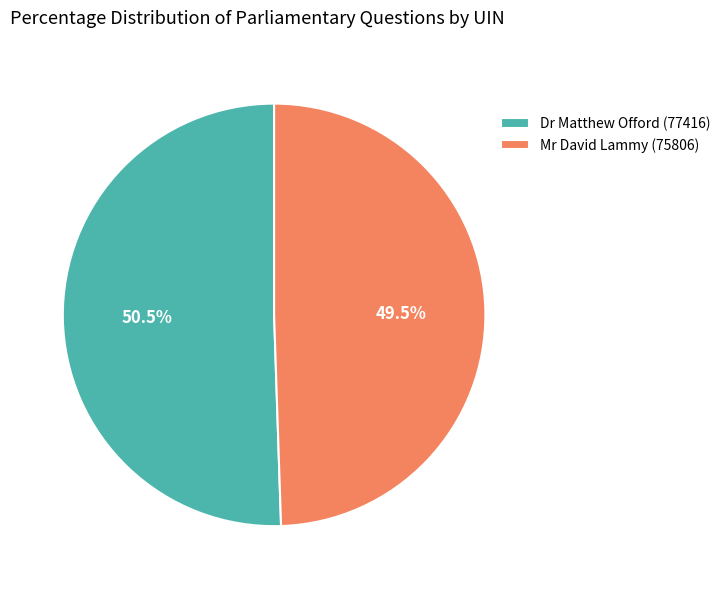

Is Mr David Lammy (75806) the majority of the pie?

No